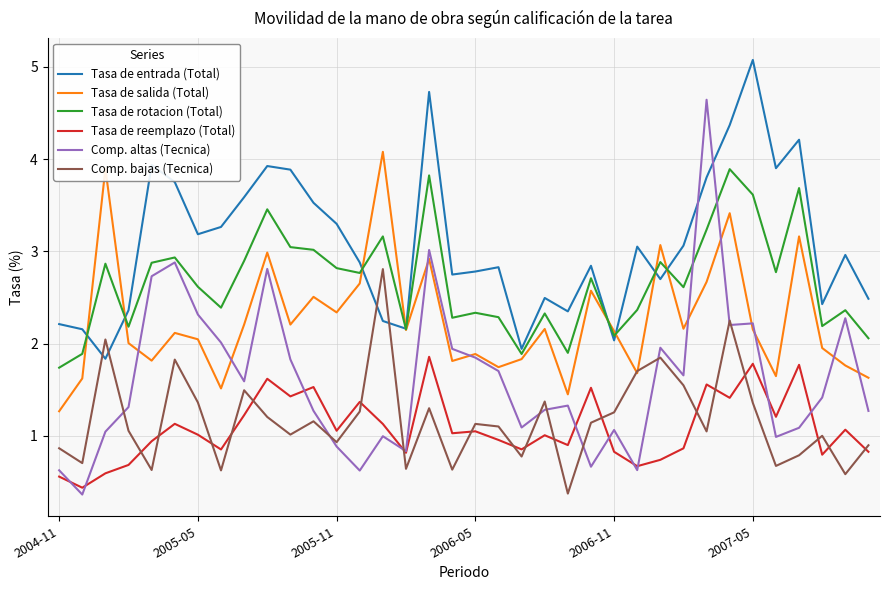

Which series has the largest total across all categories?

Tasa de entrada (Total)